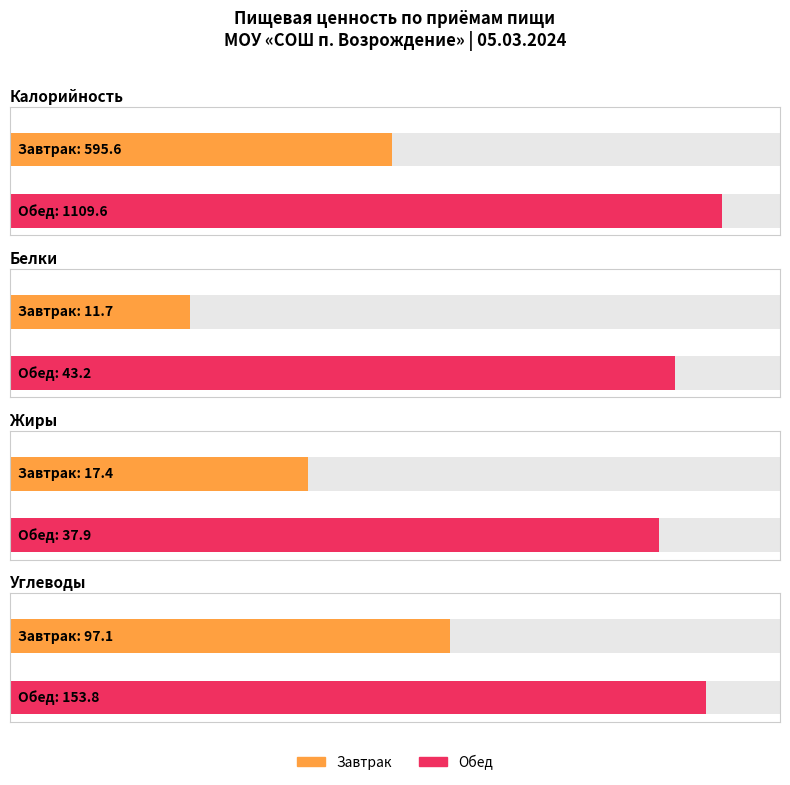

Which label corresponds to the largest value in the chart?

Обед